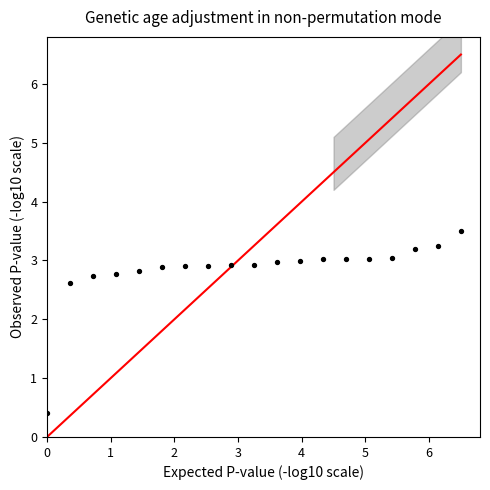

What is the range of Y values (max minus min)?

3.1